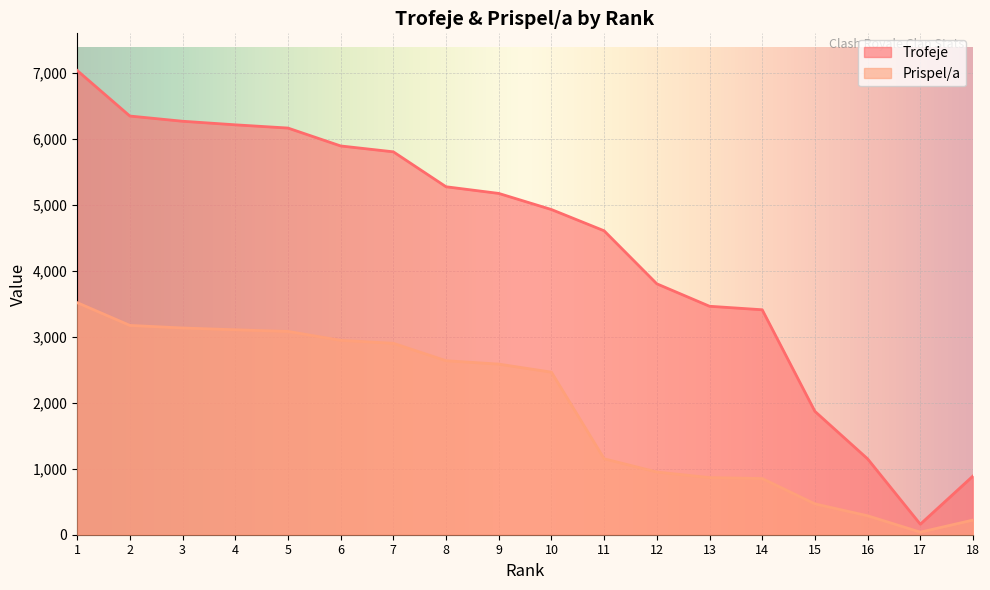

Is it true that Trofeje equals 6159 at 5?

True